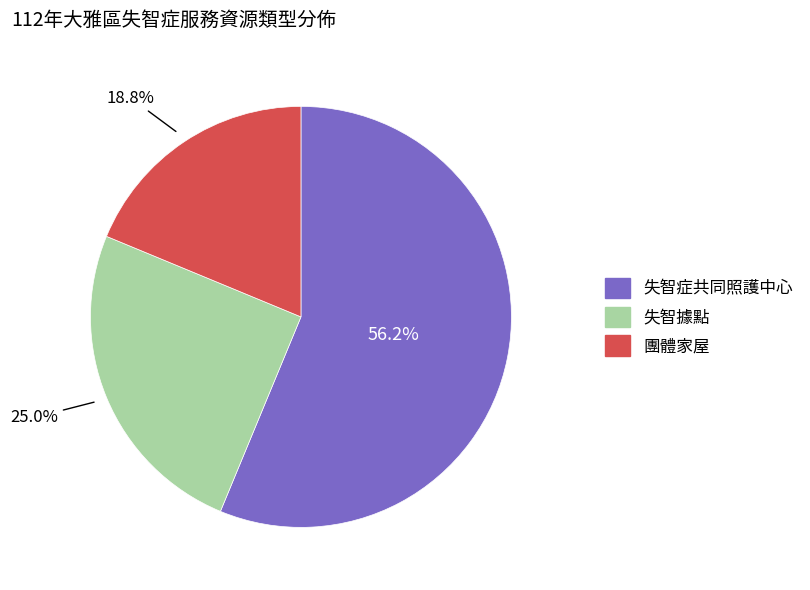

Which category has the biggest portion of the pie?

失智症共同照護中心